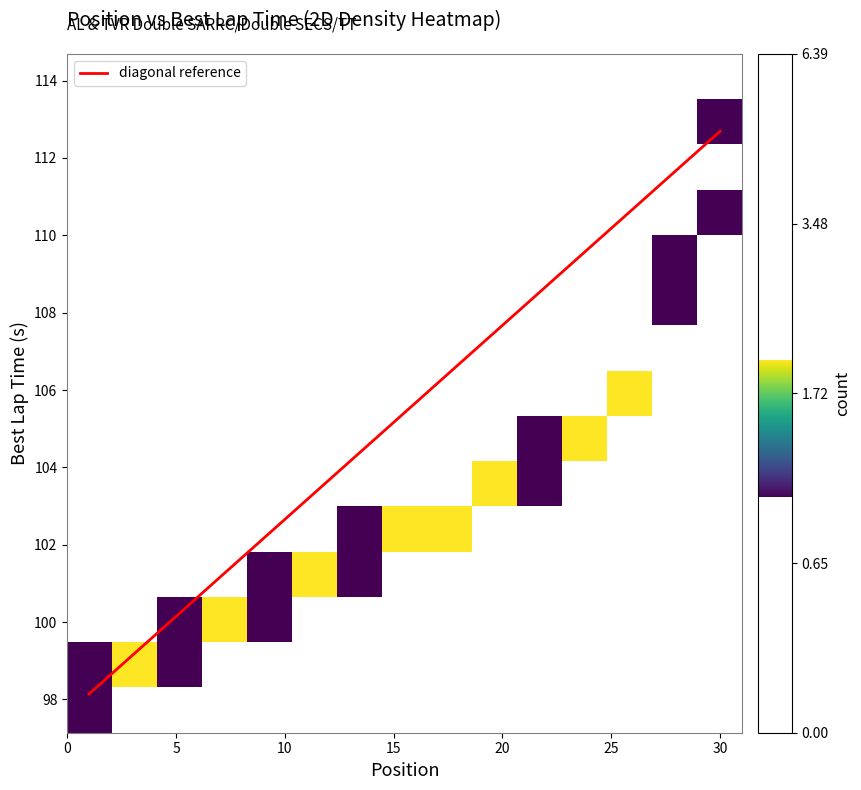

What is the maximum value for diagonal reference?

112.7